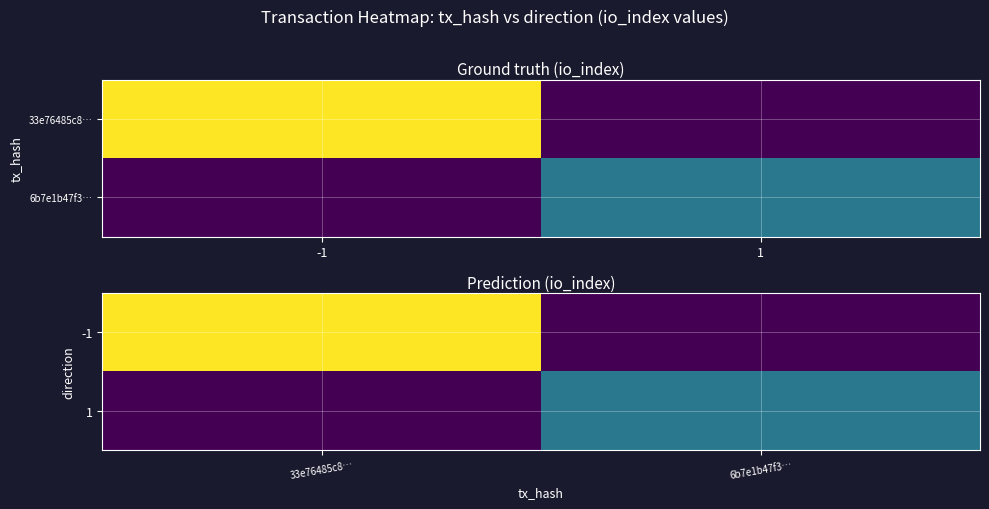

At which category is the sum across all series the highest?

33e76485c8…